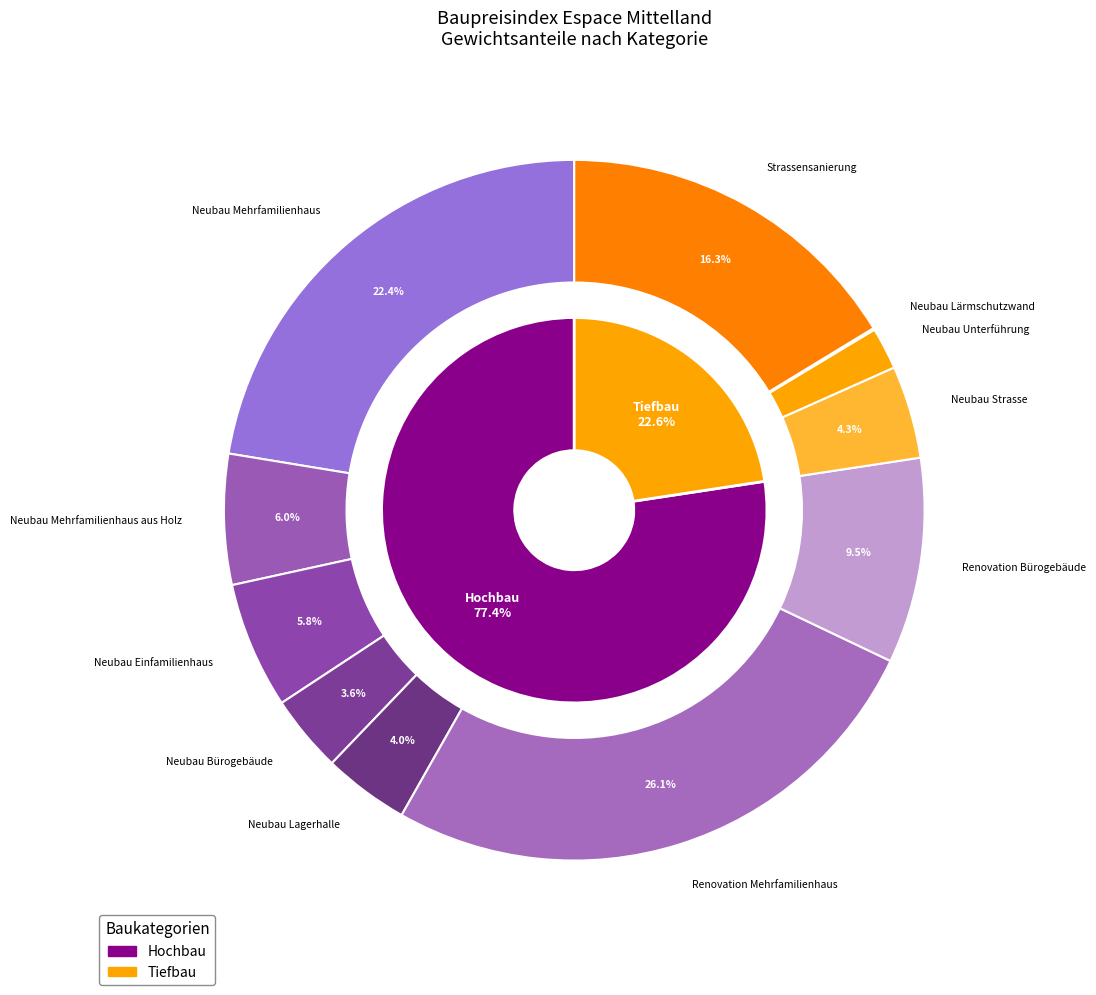

True or false: Renovation Bürogebäude accounts for 9% of the total.

True